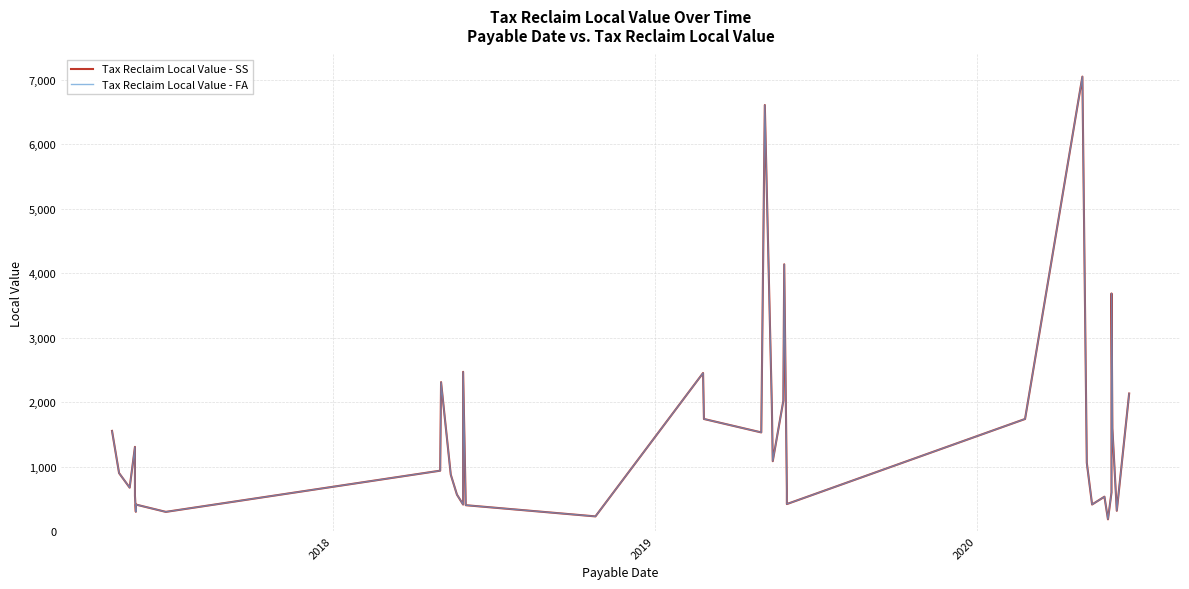

How many data points does each series have?

37